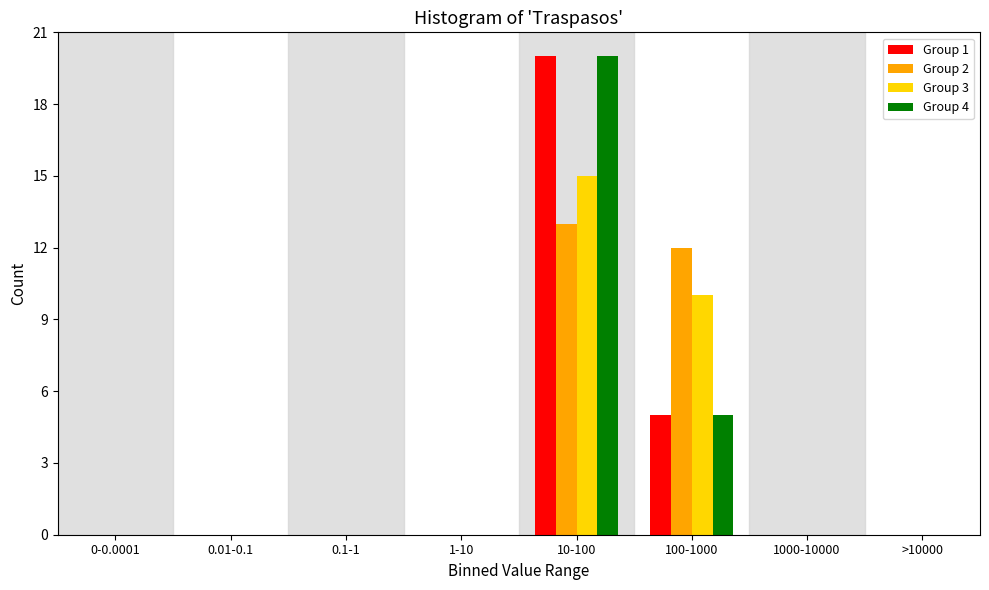

The Group 2 series shows 13 at 10-100. True or false?

True